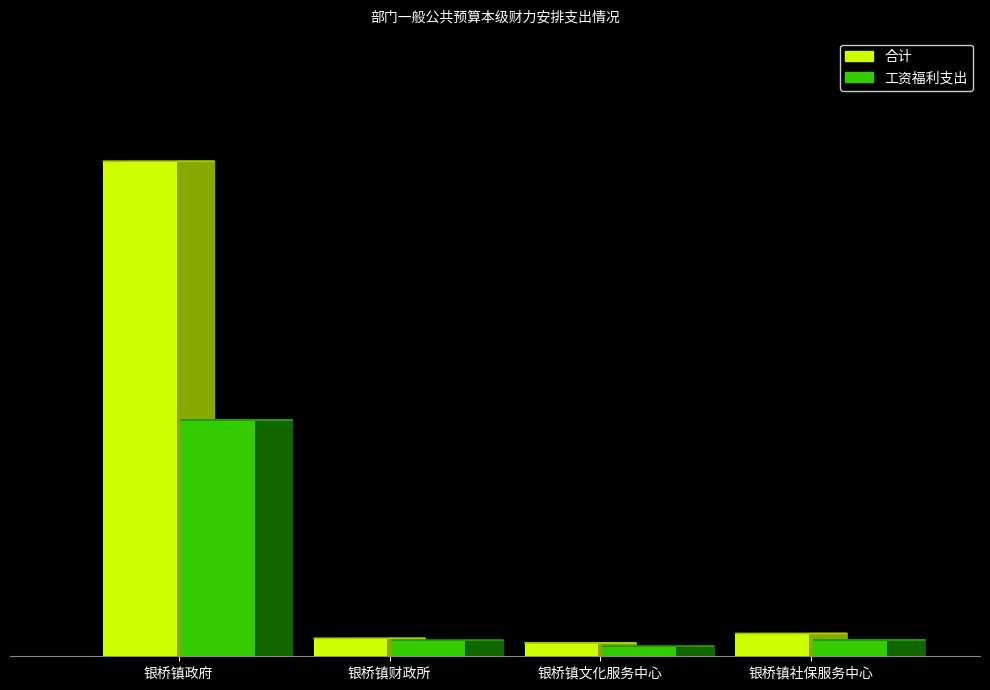

Does the chart contain any negative values?

No